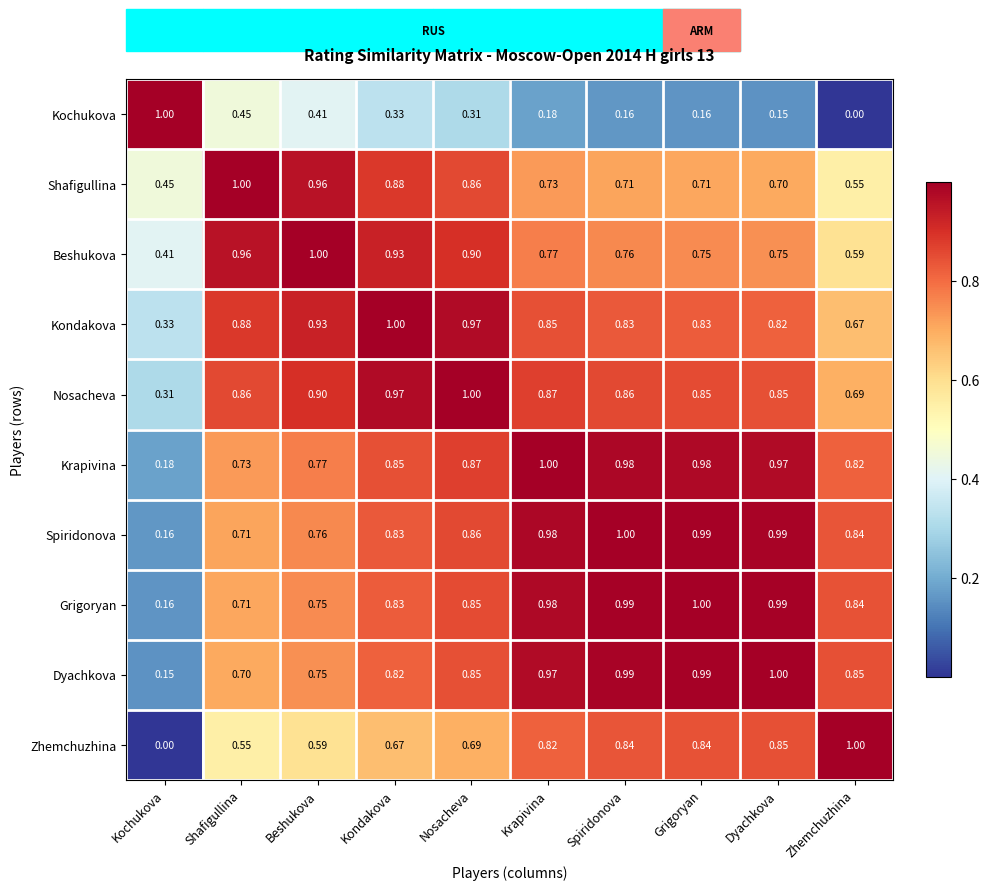

At which label is Grigoryan closest to 0?

Kochukova